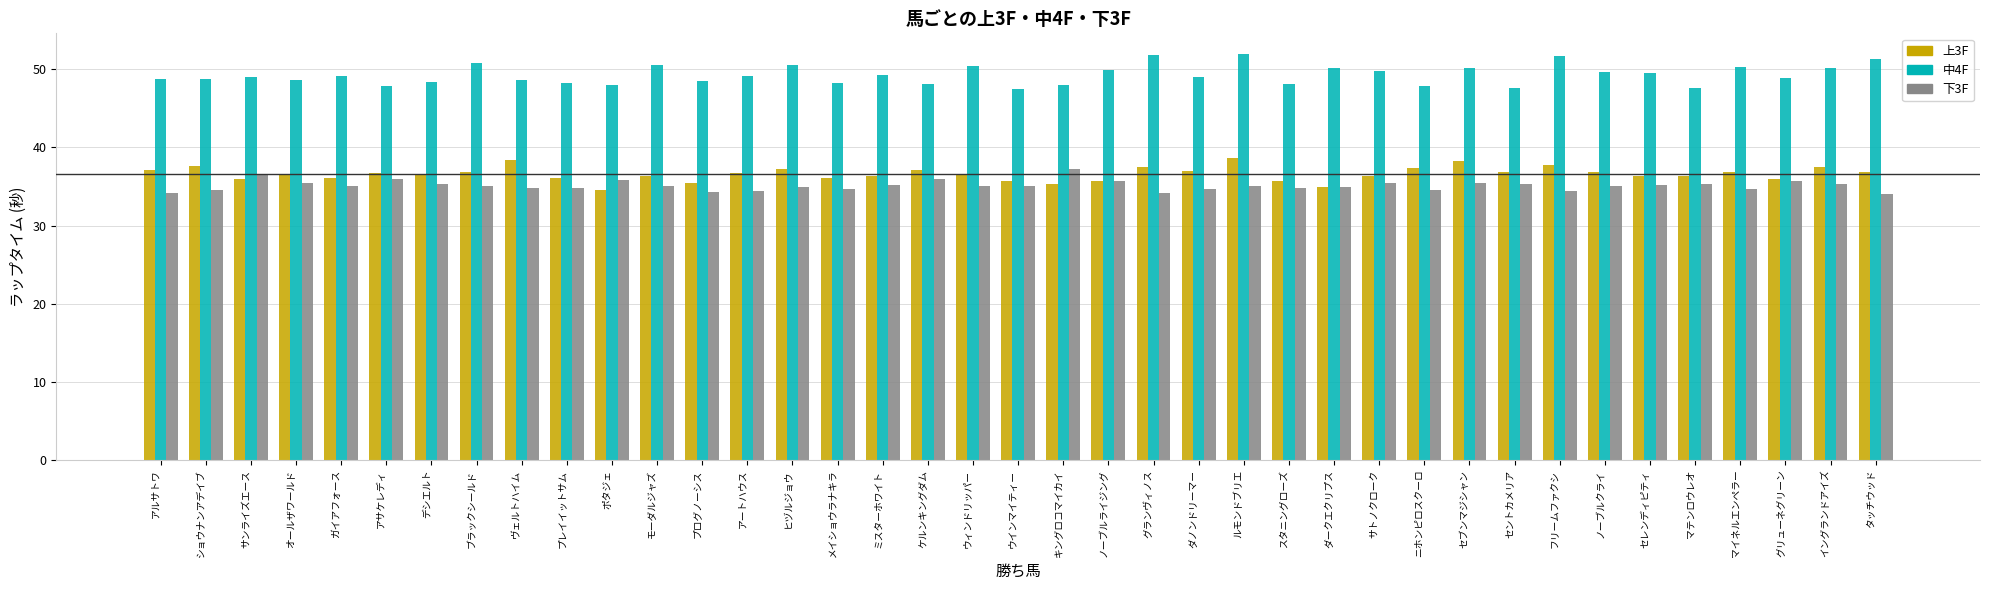

What is the label of the 34th bar from the left?

セレンディピティ